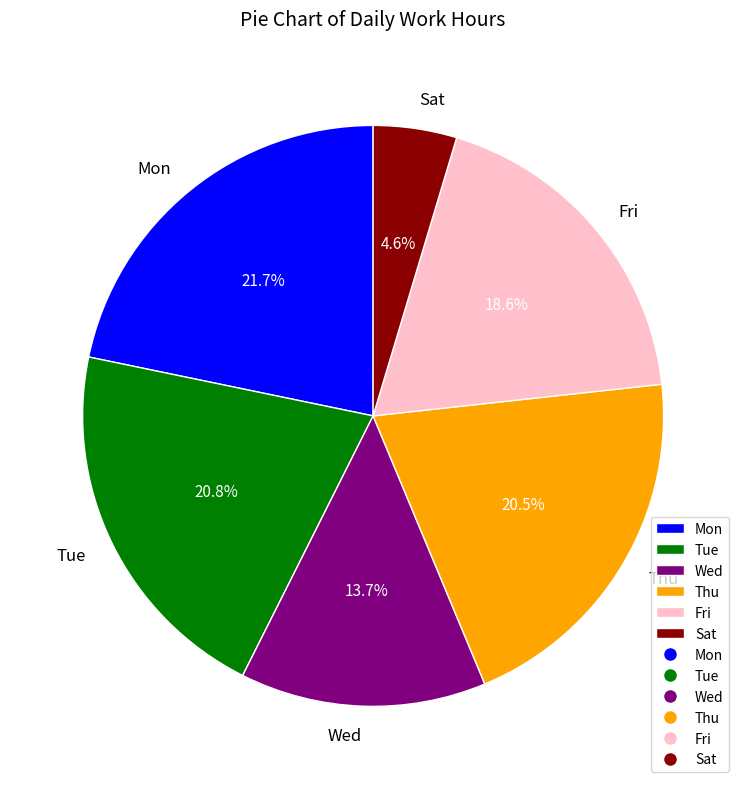

Does Tue represent more than half of the total?

No